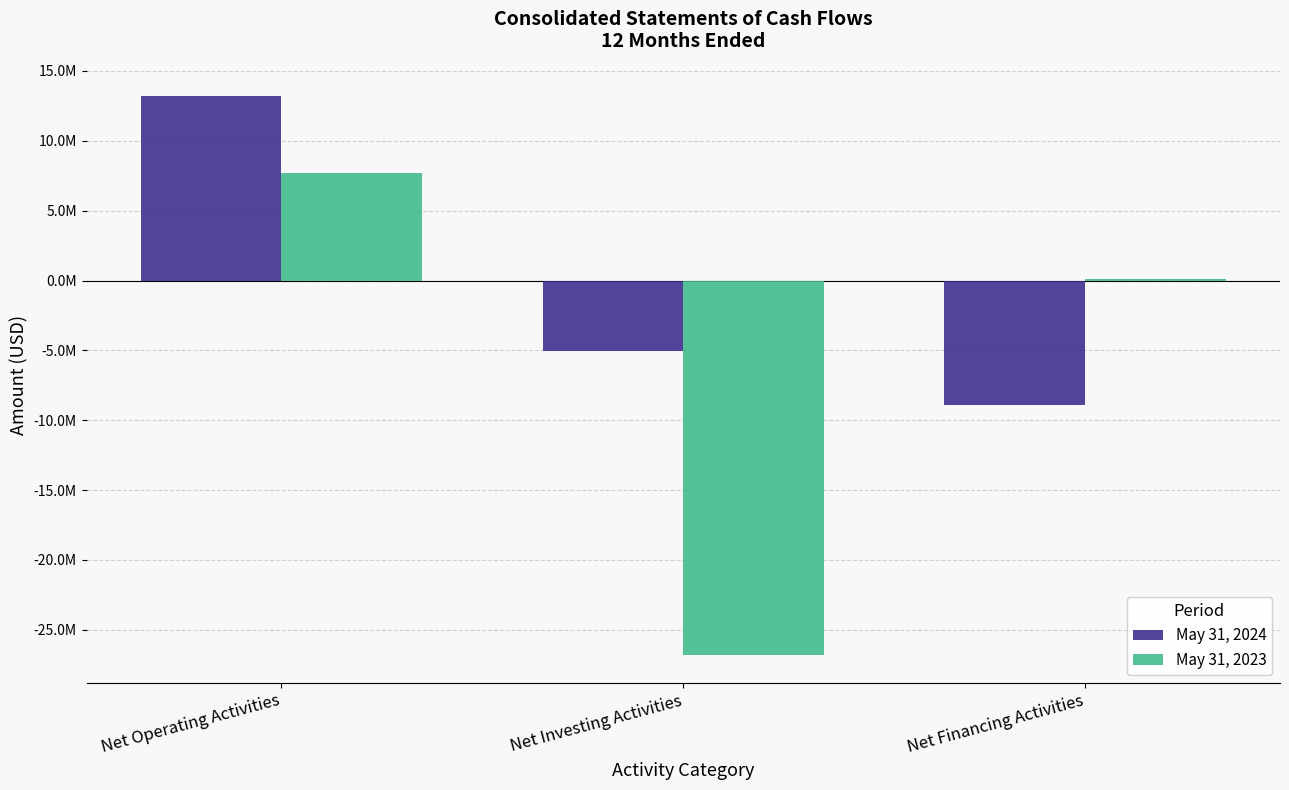

What is the maximum value shown in the chart?

13218924